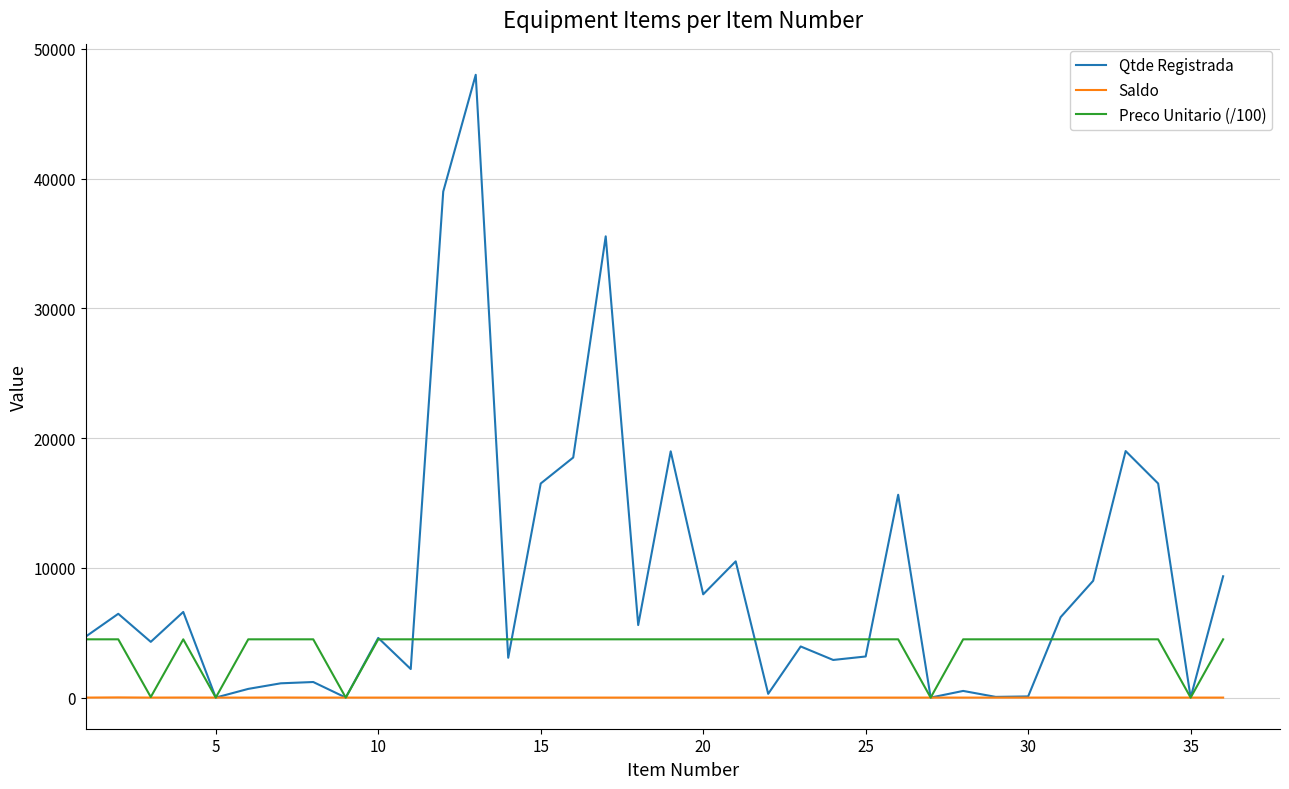

Which series has the largest total across all categories?

Qtde Registrada